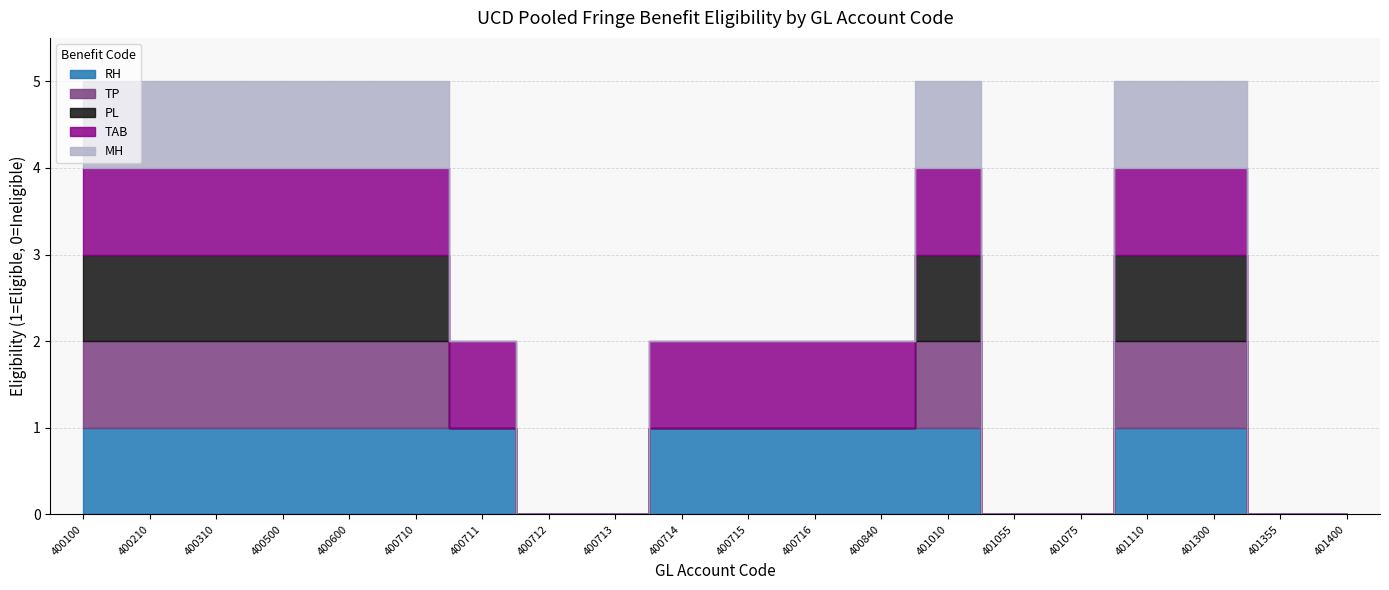

What are all the series names shown in the legend?

RH, TP, PL, TAB, MH